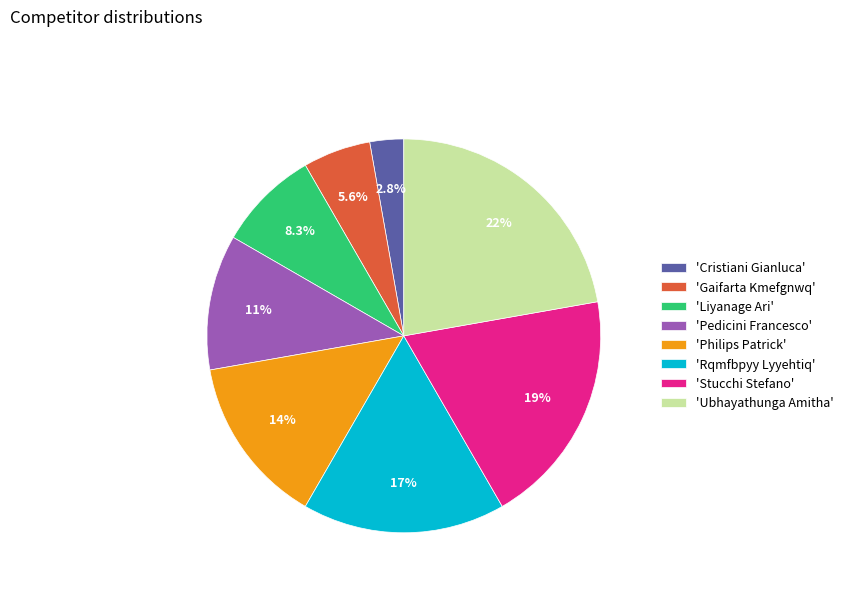

Approximately how many times larger is the value at 'Rqmfbpyy Lyyehtiq' compared to 'Stucchi Stefano'?

0.9